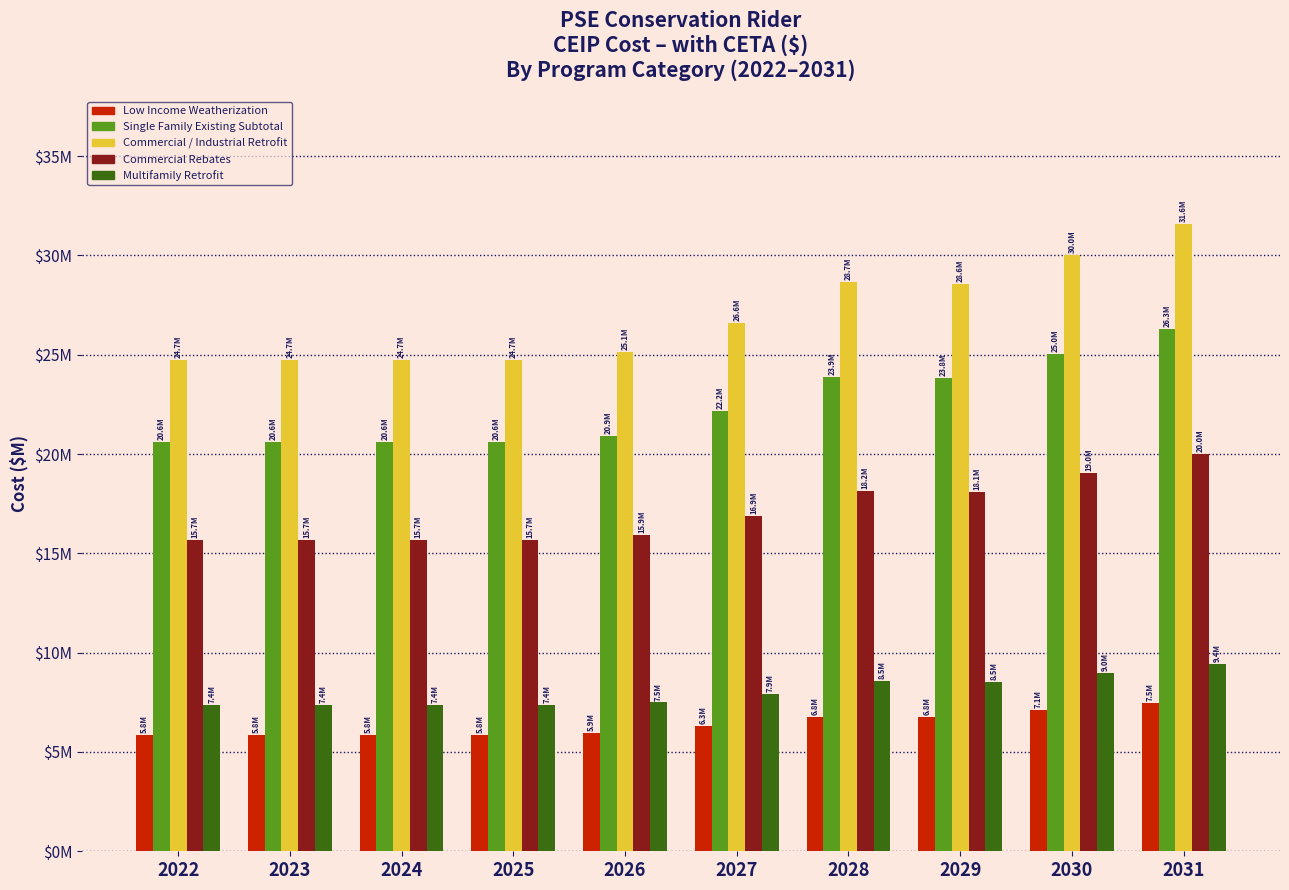

What are all the series names shown in the legend?

Low Income Weatherization, Single Family Existing Subtotal, Commercial / Industrial Retrofit, Commercial Rebates, Multifamily Retrofit